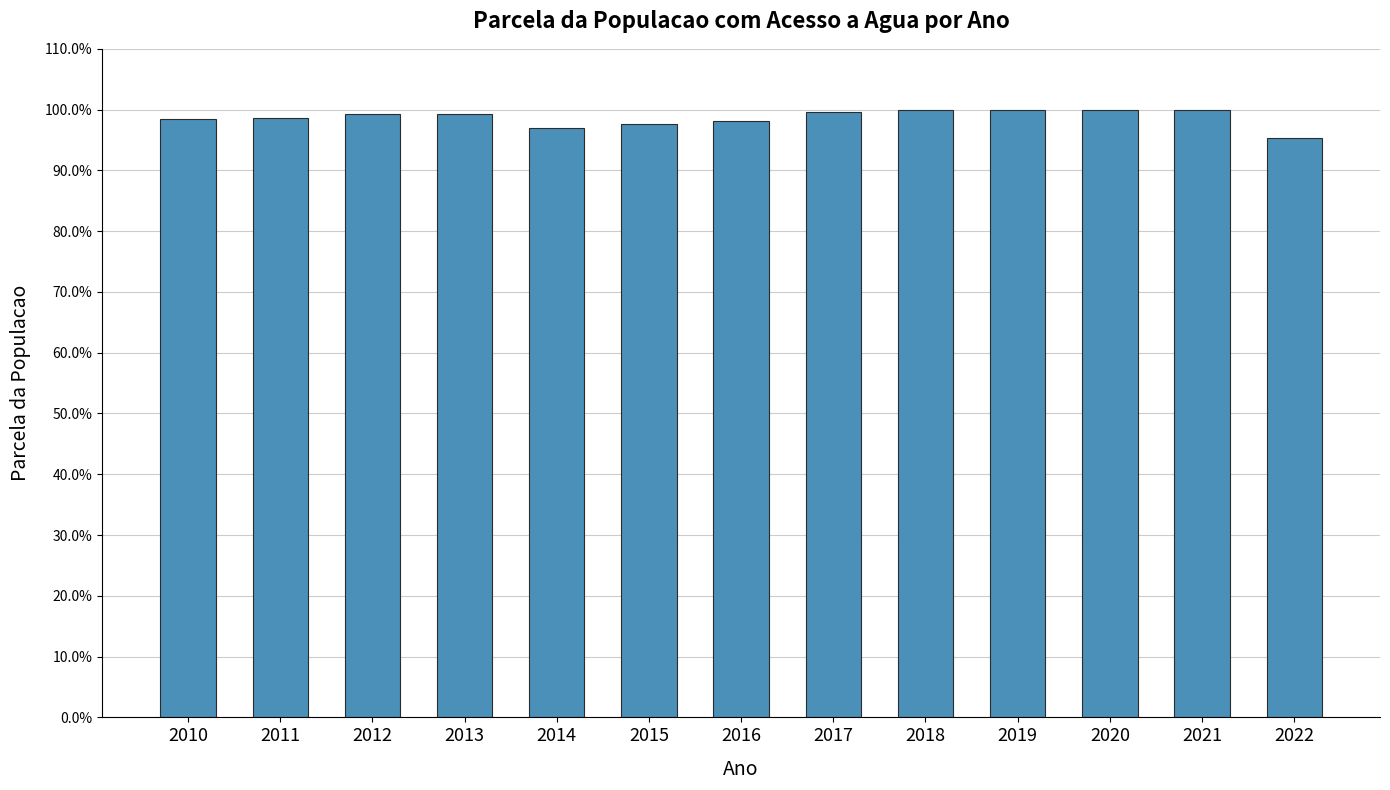

At which label is the value closest to 0?

2022